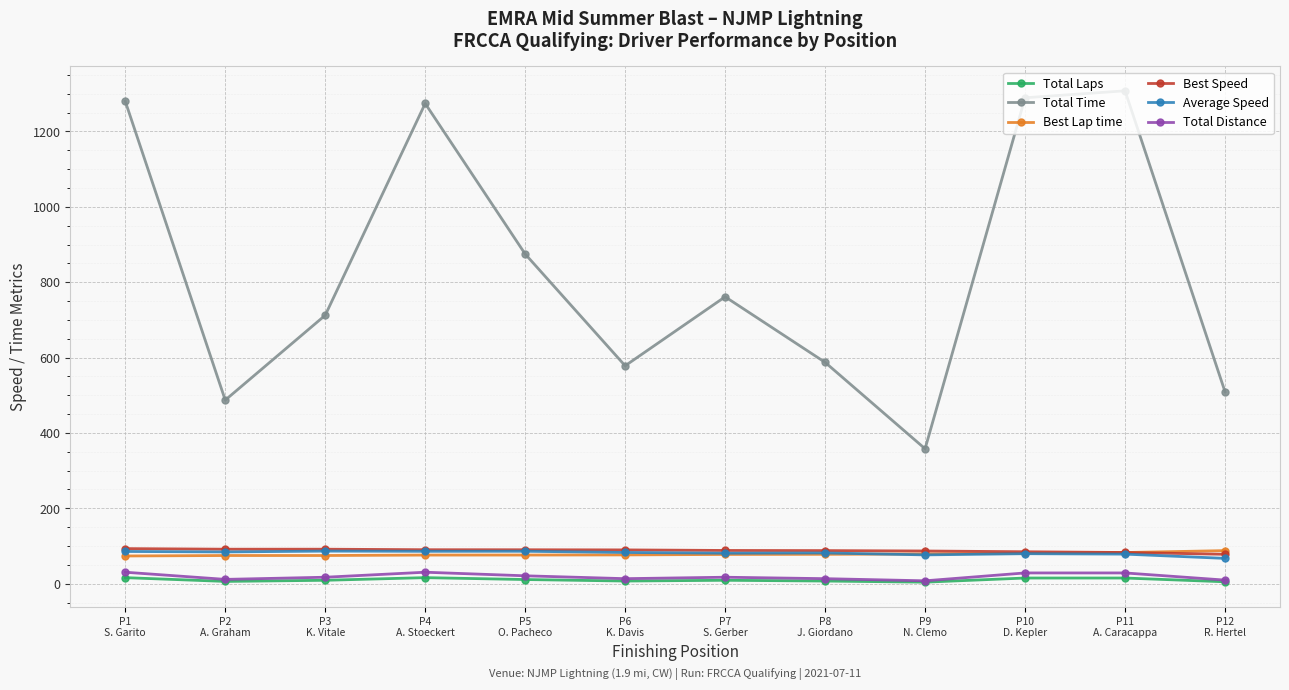

What is the approximate value of Best Lap time at P5
O. Pacheco?

76.0